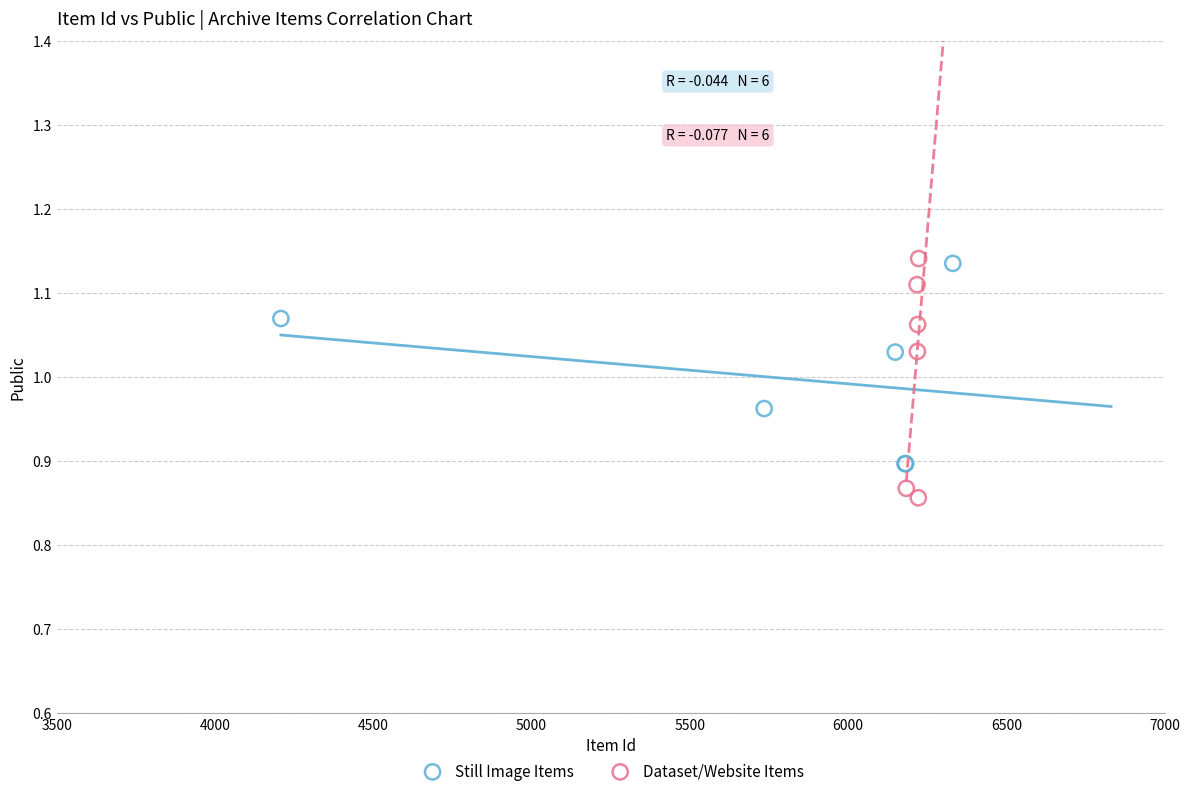

Which series has the widest spread of Y values?

Dataset/Website Items